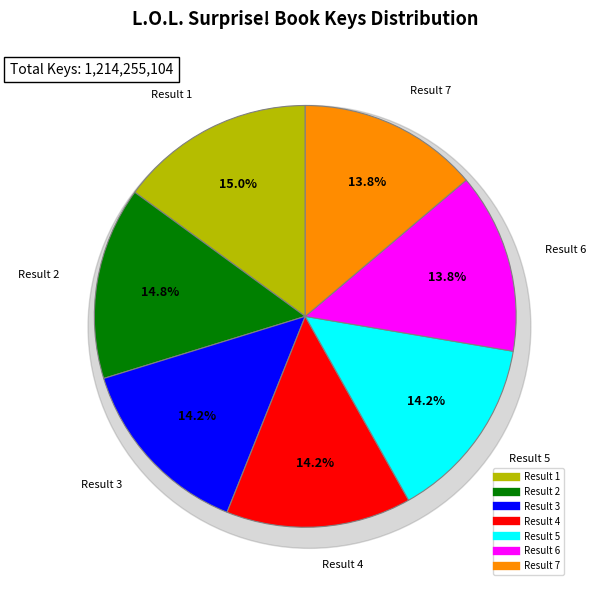

What is the ratio of the value at 2 to the value at 1?

1.0